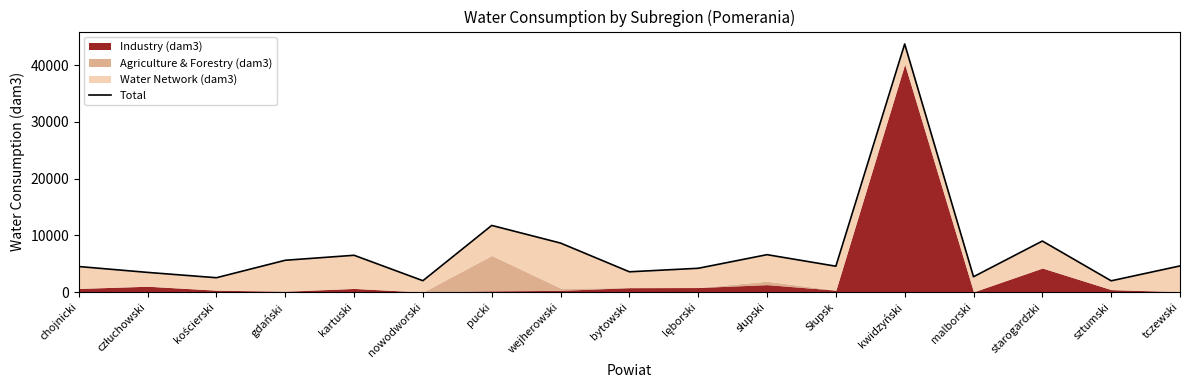

Count the number of values greater than 4550.

9